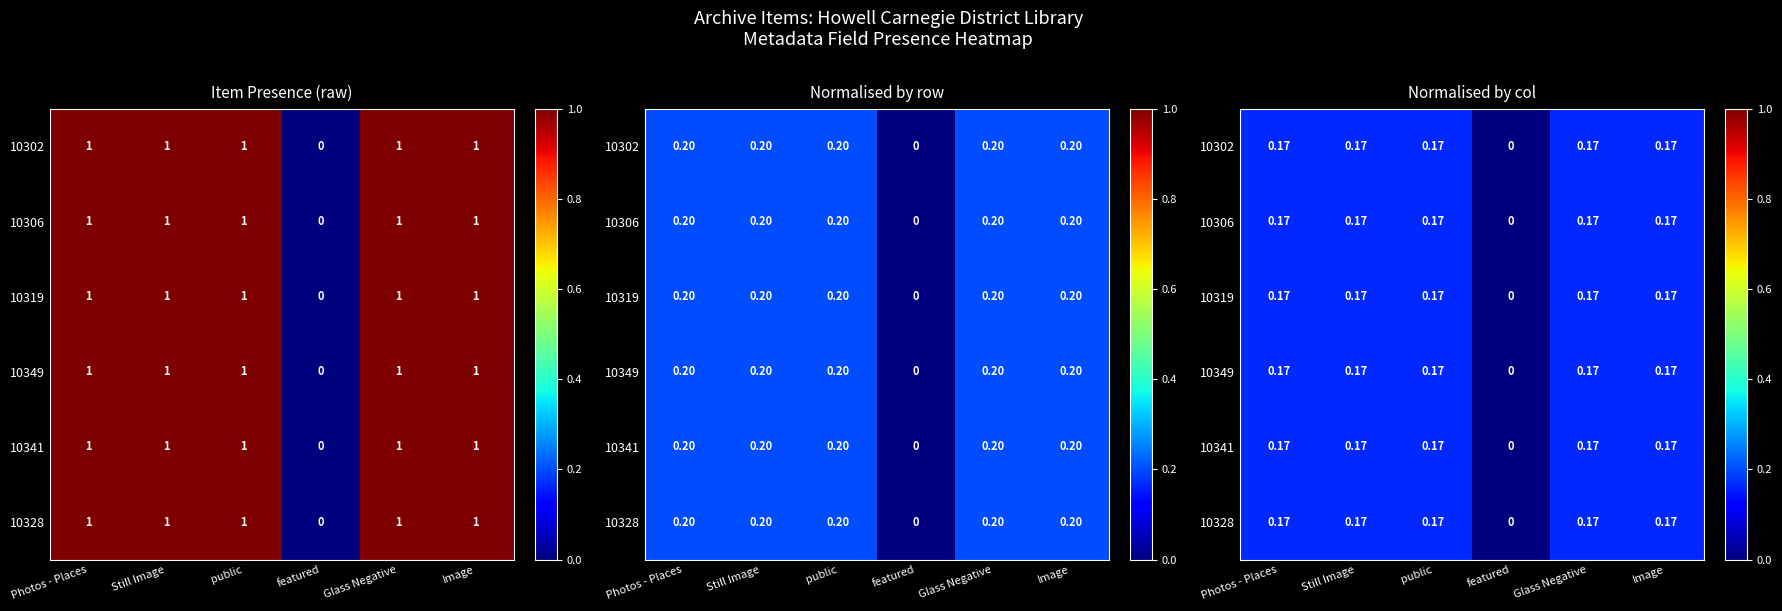

Which series has the widest spread of values?

10302